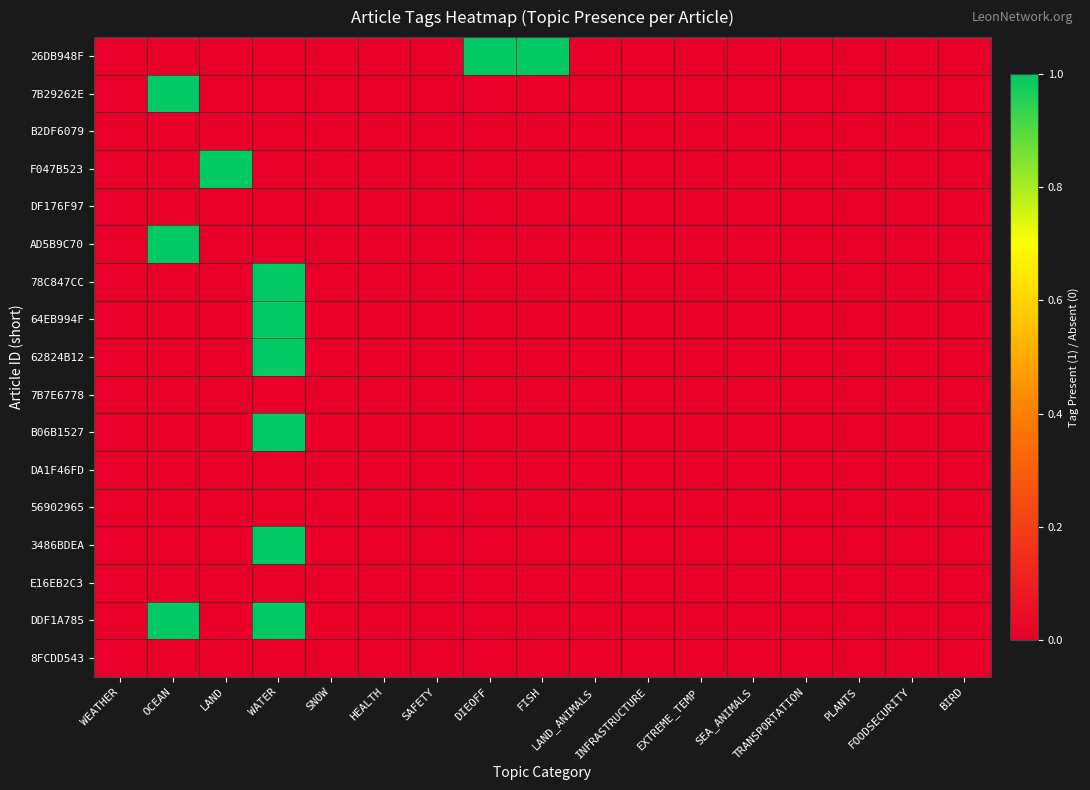

How many series are shown in this chart?

17